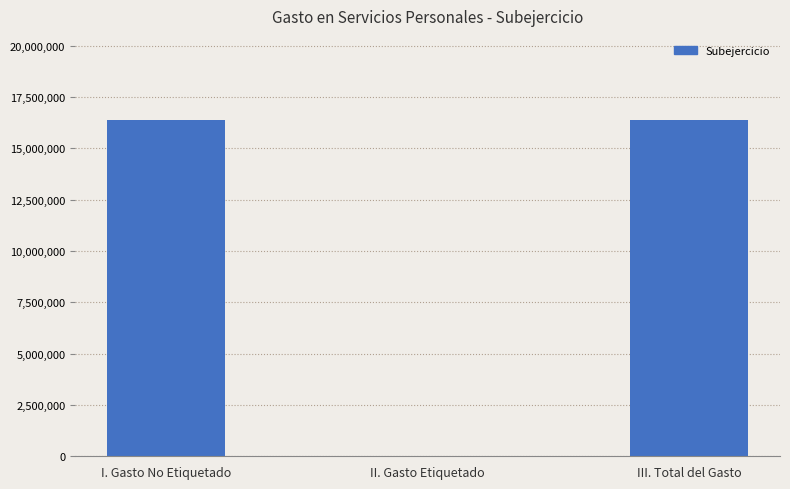

What is the sum of all values?

32749799.1